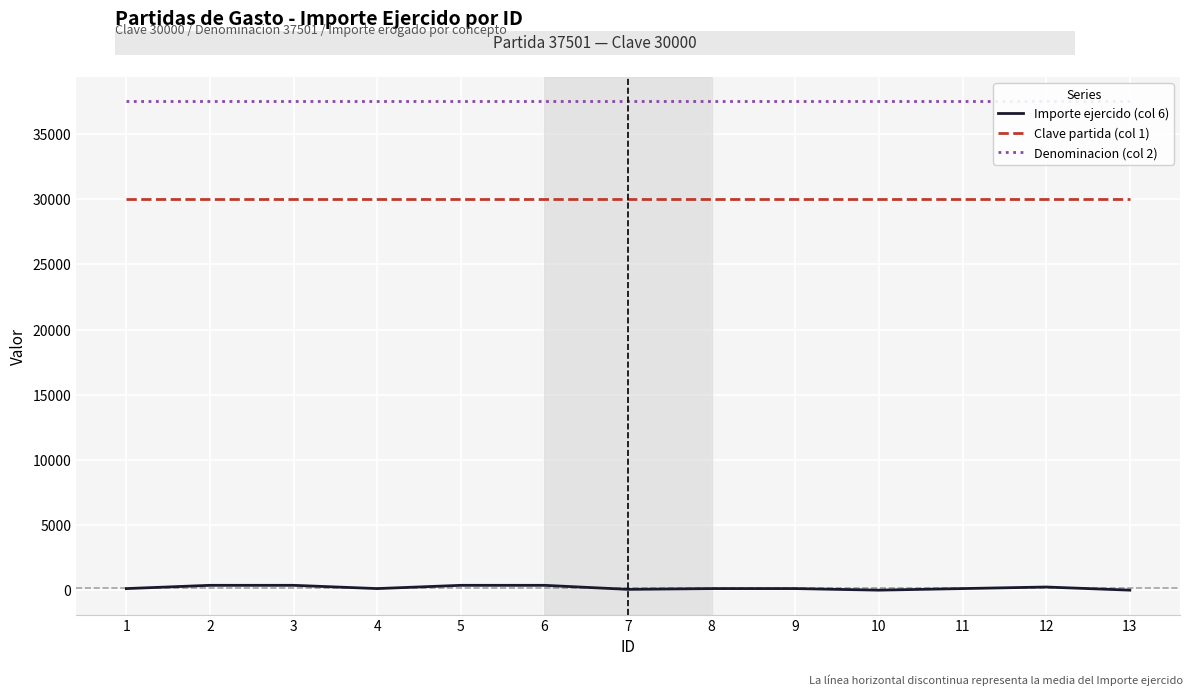

In Importe ejercido (col 6), how many points are higher than both neighbors (excluding endpoints)?

1